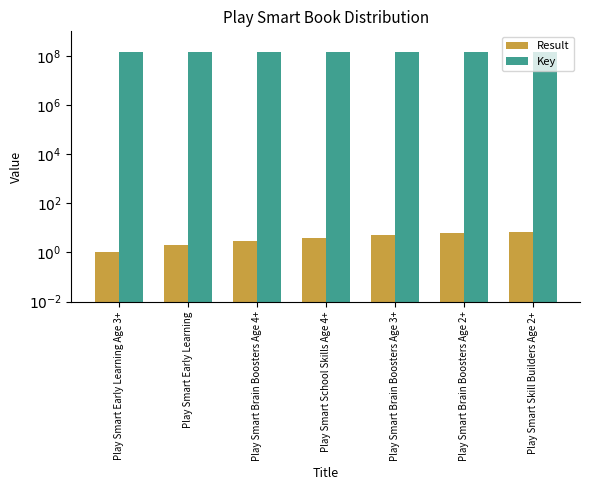

True or false: Result has a value of 1 at Play Smart Brain Boosters Age 4+.

False